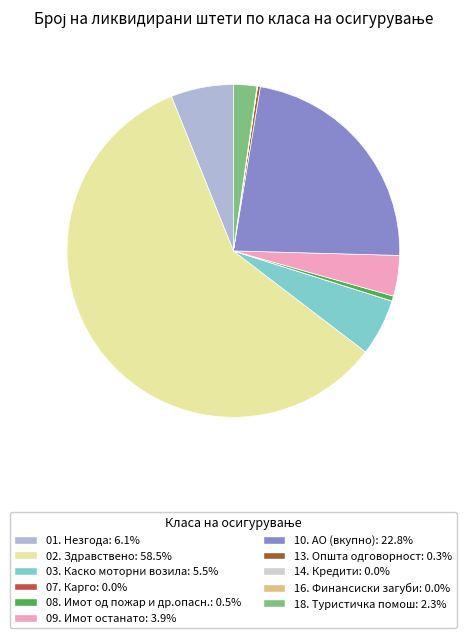

Is the sum of 09. Имот останато and 08. Имот од пожар и др.опасн. greater than half?

No